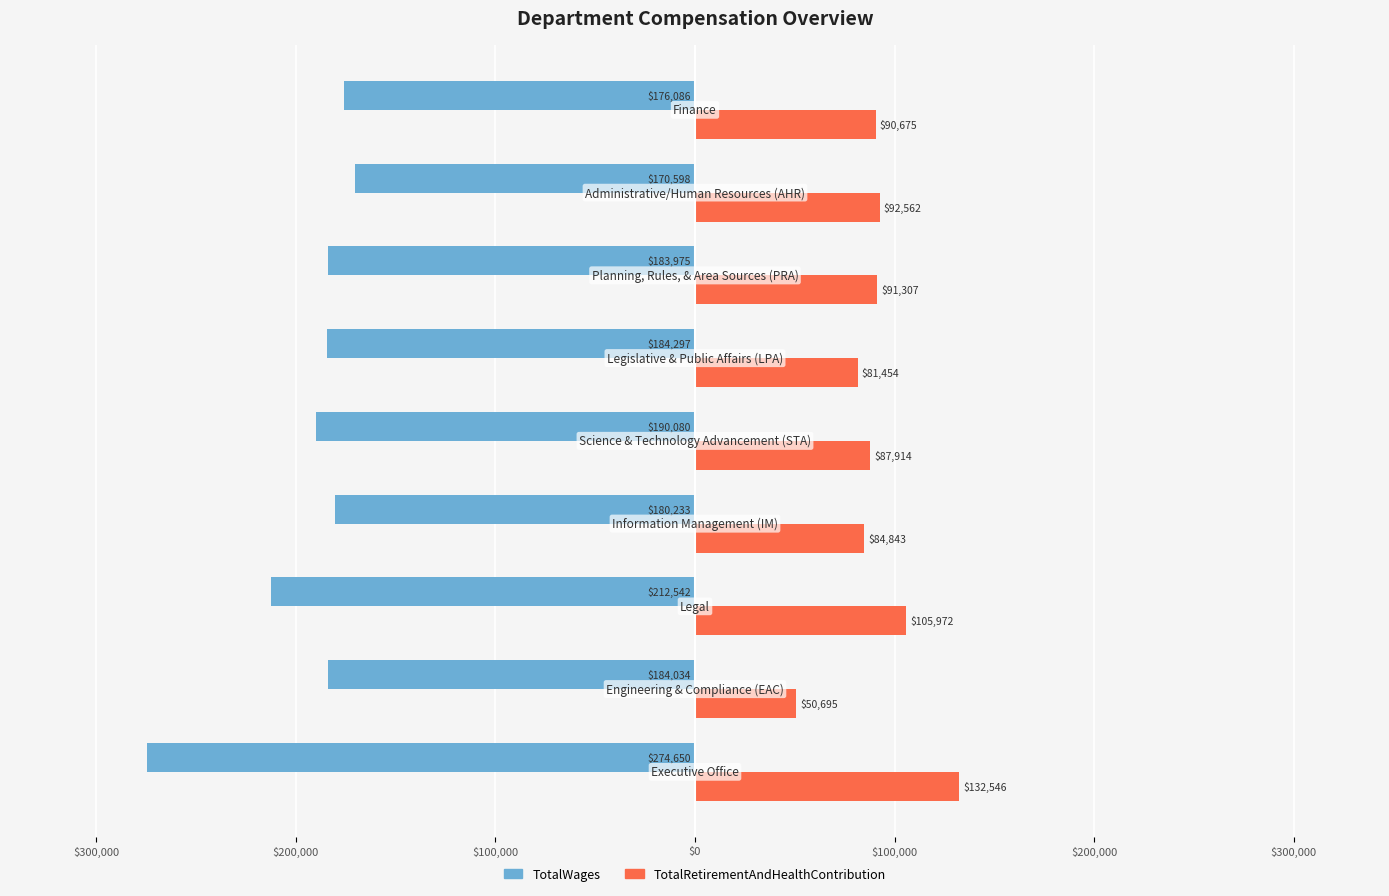

Rank the series by their average value, from lowest to highest.

TotalWages, TotalRetirementAndHealthContribution